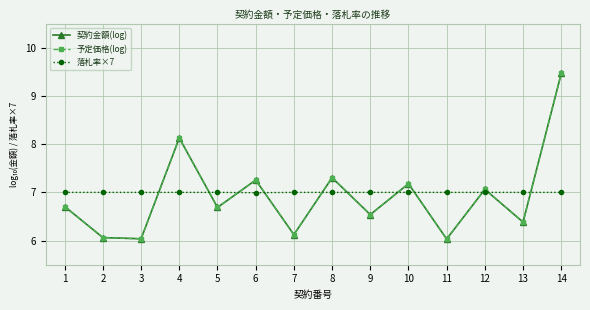

True or false: 落札率×7 has a value of 7.0 at 7.

True